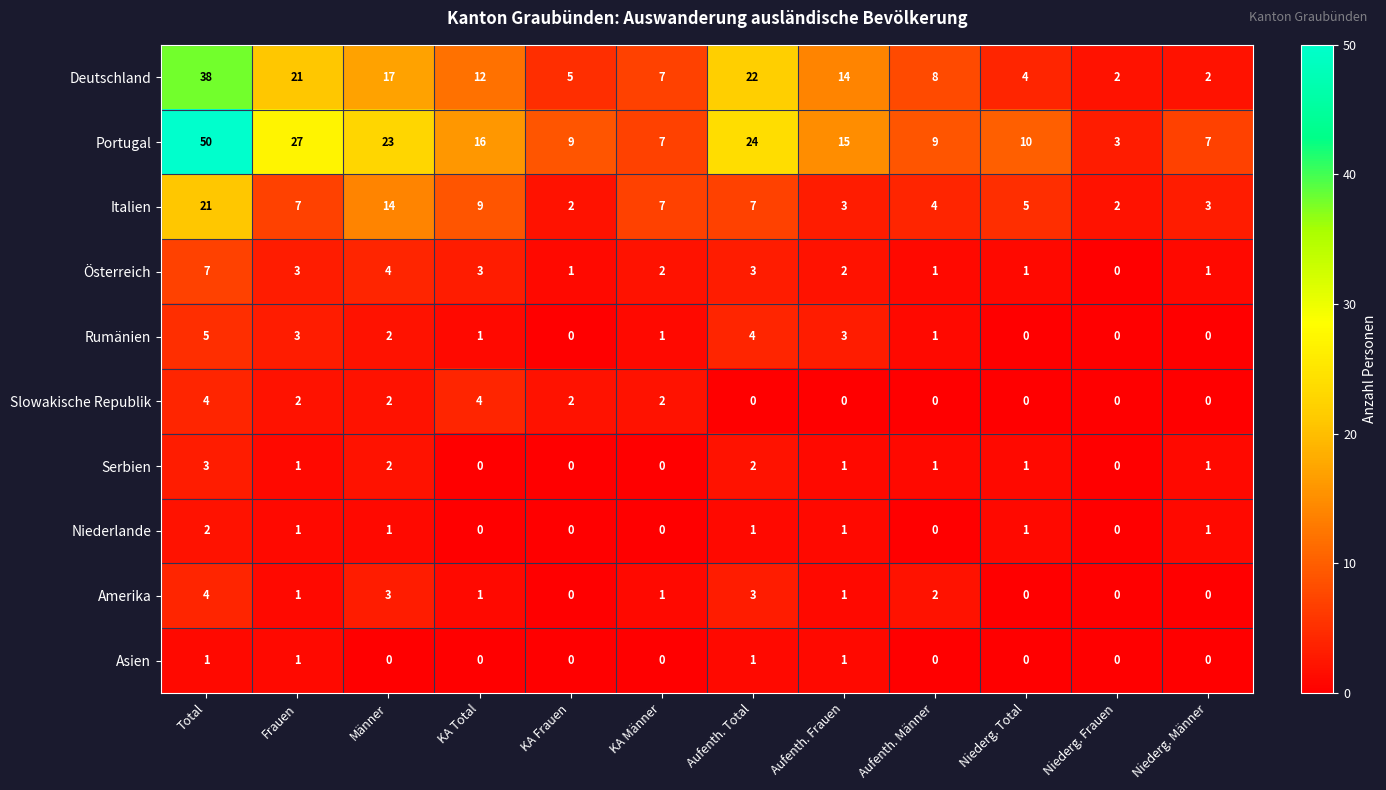

At which category is the sum across all series the highest?

Total